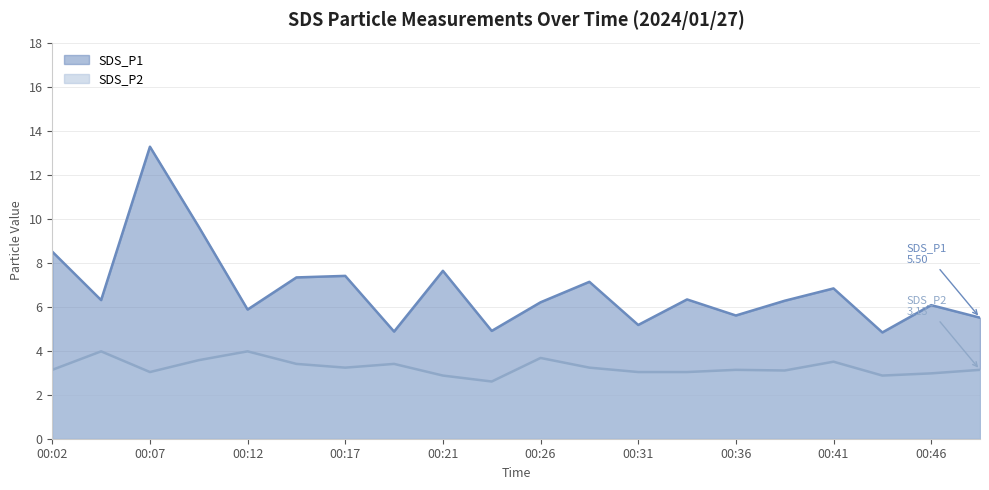

Between 00:17 and 00:19, which is larger?

00:17